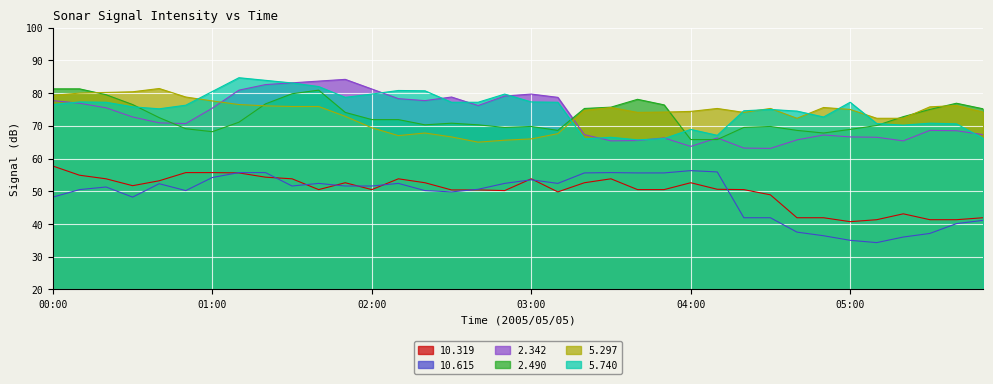

Where is  10.319 nearest to the value 49?

04:30